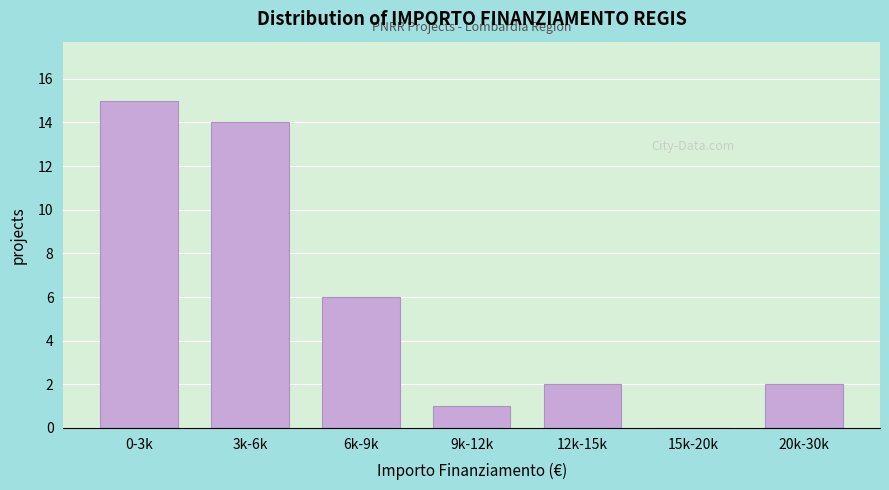

Reading left to right, extract all data points from this chart.

0-3k=15	3k-6k=14	6k-9k=6	9k-12k=1	12k-15k=2	15k-20k=0	20k-30k=2